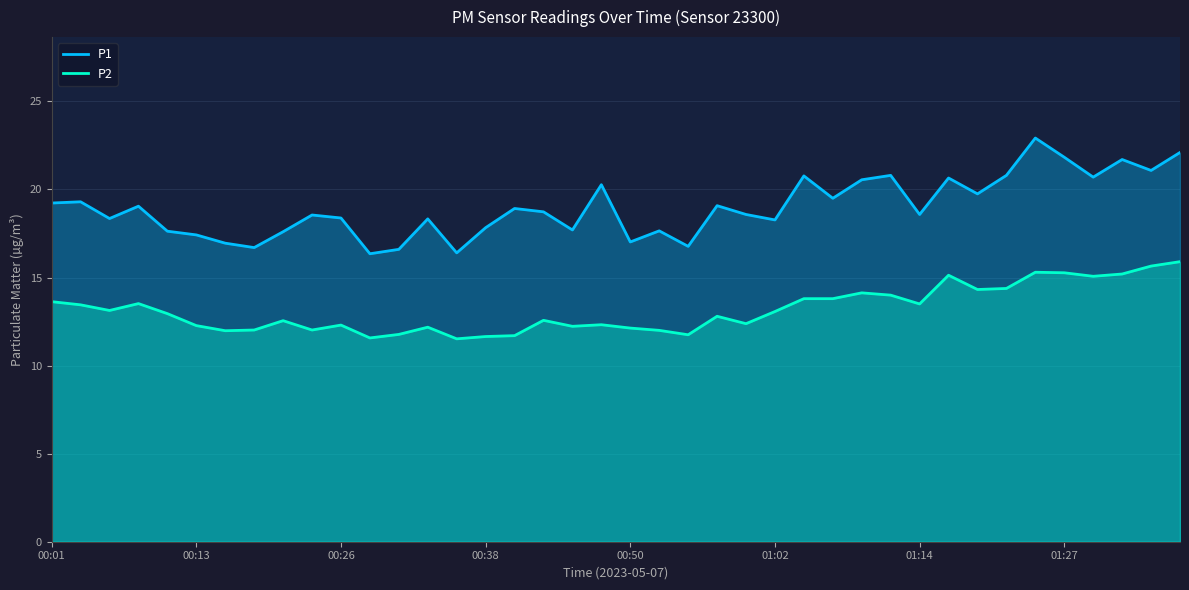

True or false: P2 has more than 0 points higher than both neighbors.

True